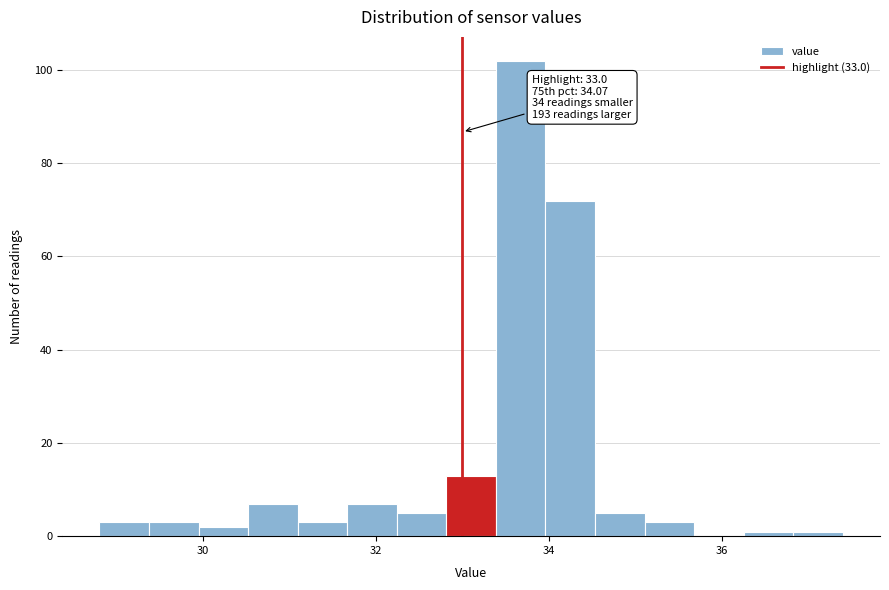

Read against the x-axis, roughly where is the centre of the tallest bar?

33.6